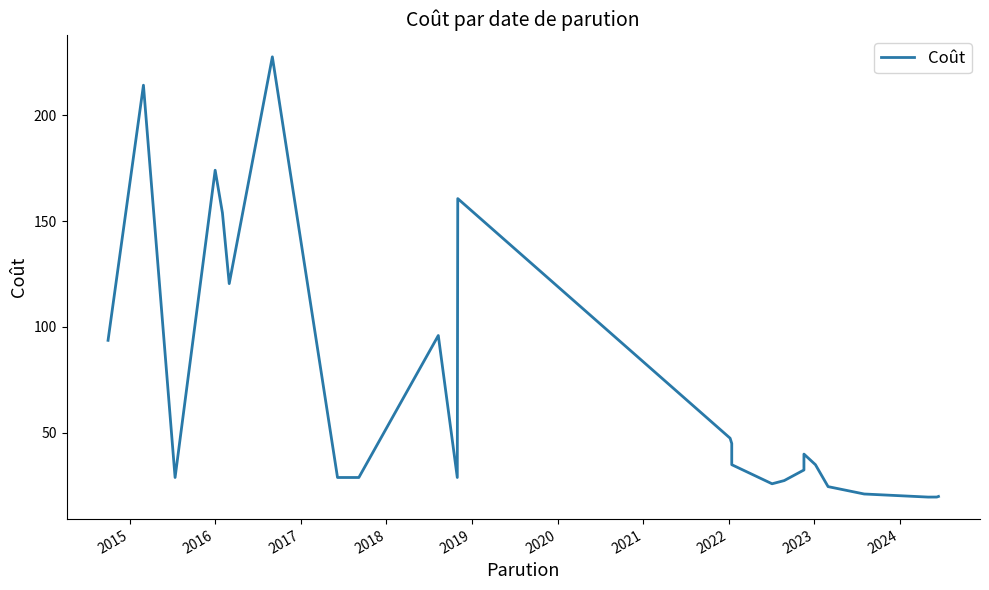

Reading left to right, what are all the values shown in this chart?

93.7	214.2	28.9	174.0	153.9	120.5	227.6	28.9	28.9	96.0	28.9	160.6	47.5	45.0	35.0	26.0	27.5	32.5	40.0	35.0	24.6	21.1	19.7	19.7	20.0